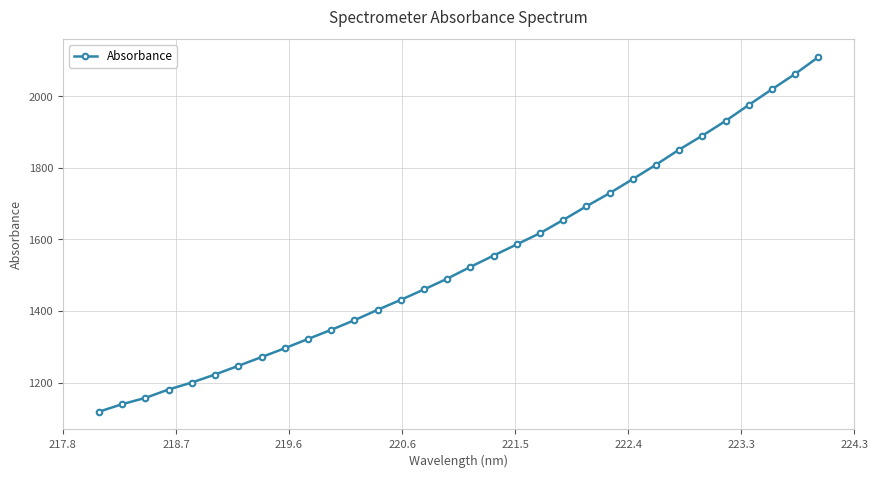

What is the value of the 13th point from the left?

1403.3